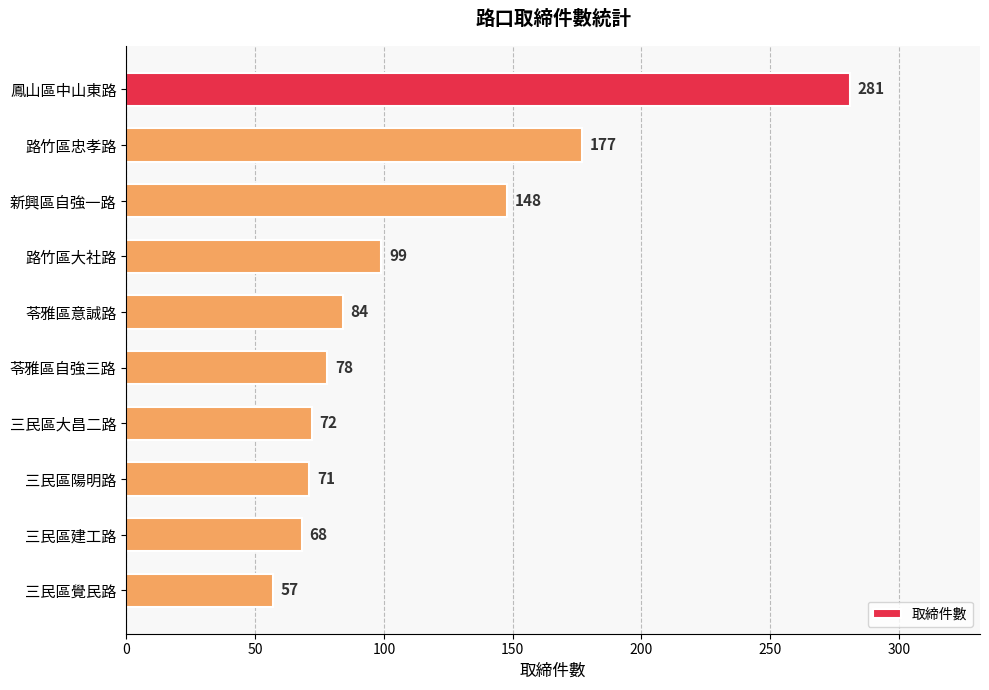

How many data points does each series have?

10